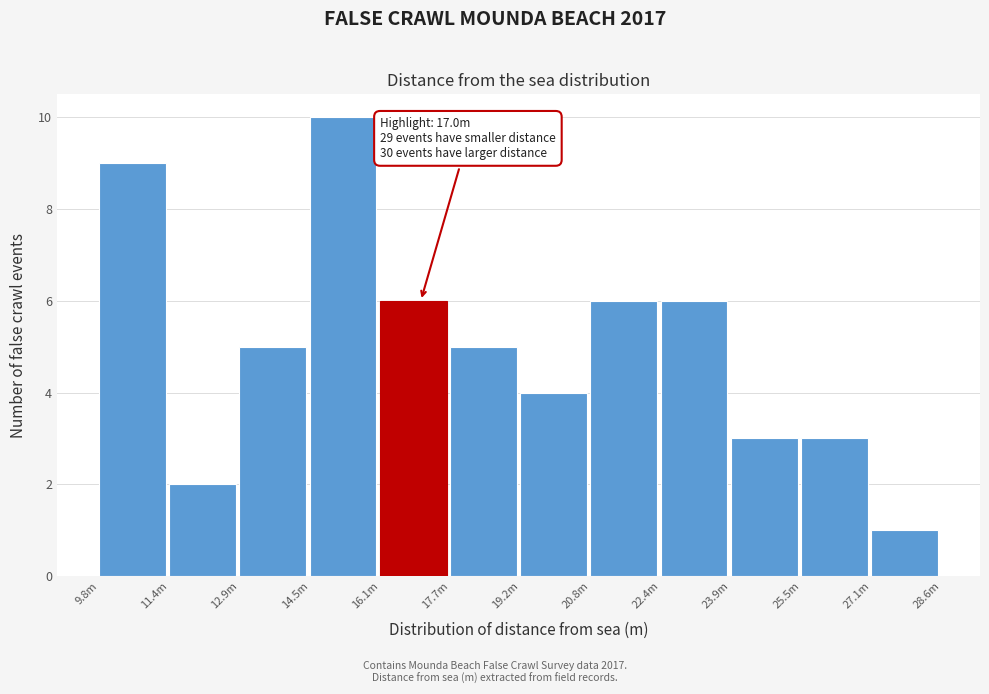

Reading left to right, what are all the values shown in this chart?

9.8m=9	11.4m=2	12.9m=5	14.5m=10	16.1m=6	17.7m=5	19.2m=4	20.8m=6	22.4m=6	23.9m=3	25.5m=3	27.1m=1